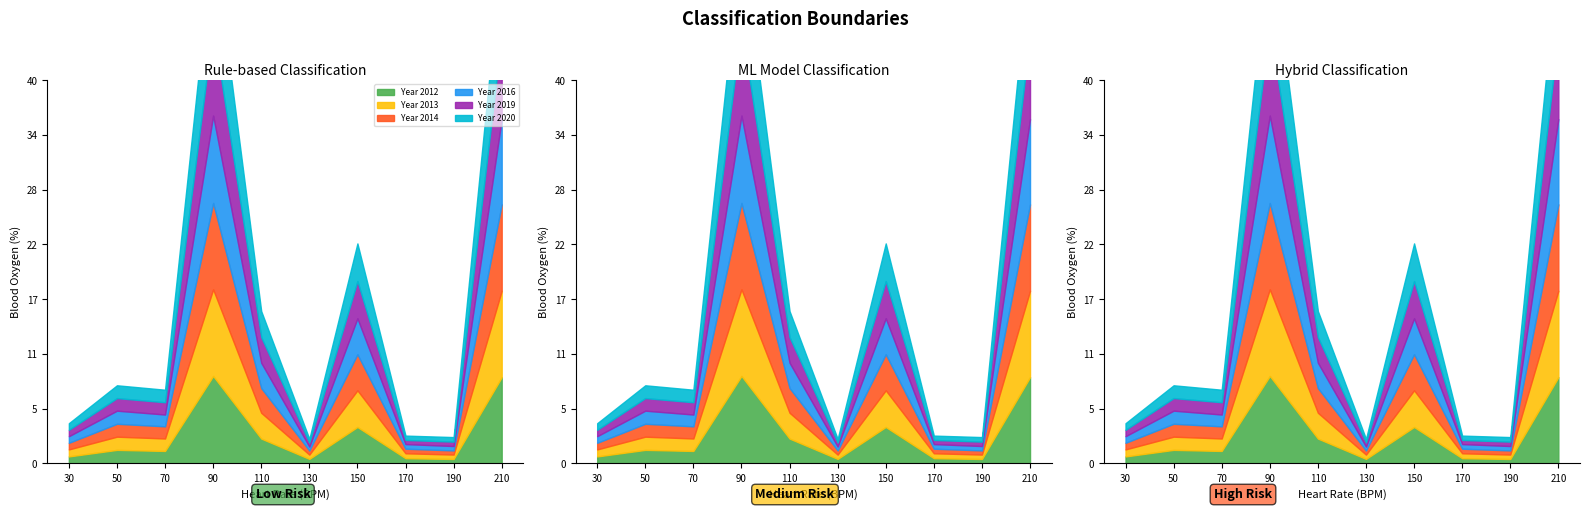

The Year 2020 series shows 73 at Ashmore. True or false?

False